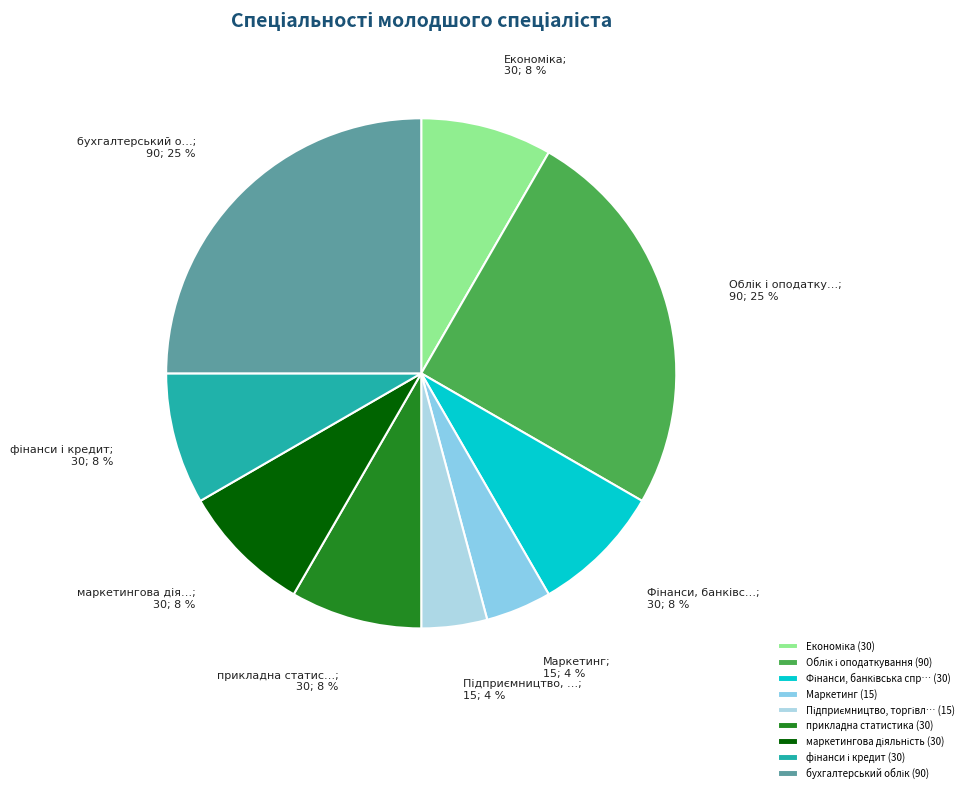

To the nearest percent, what is the average slice percentage?

11%